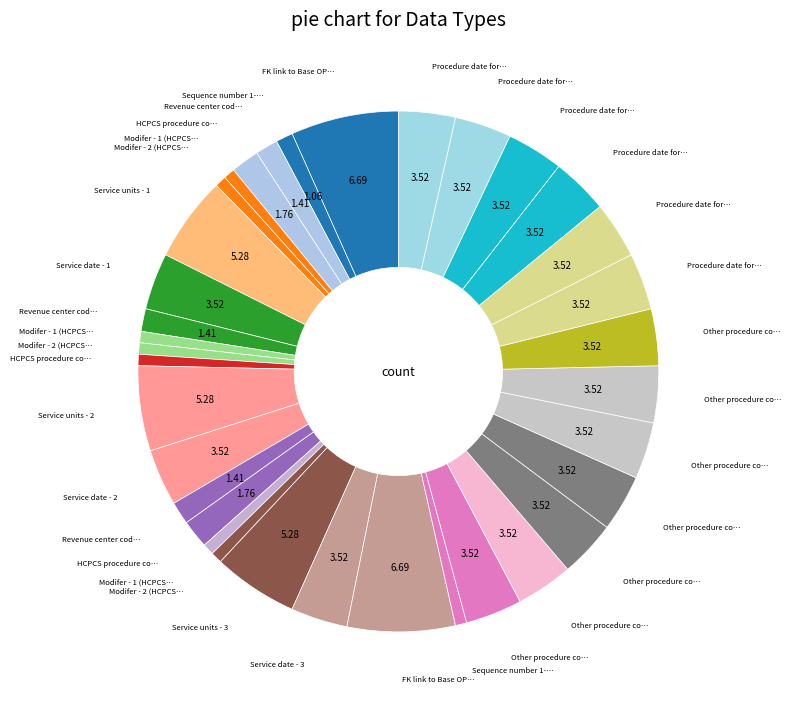

How many slices are in this pie chart?

35